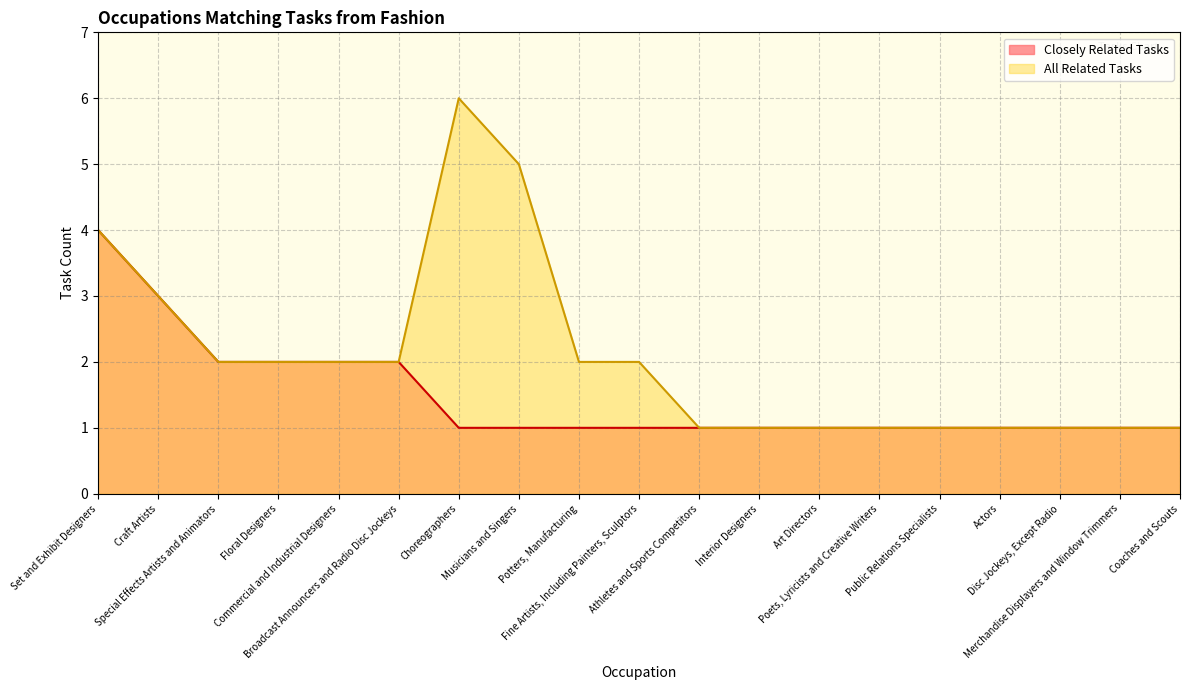

Between Actors and Musicians and Singers, which is larger?

Actors